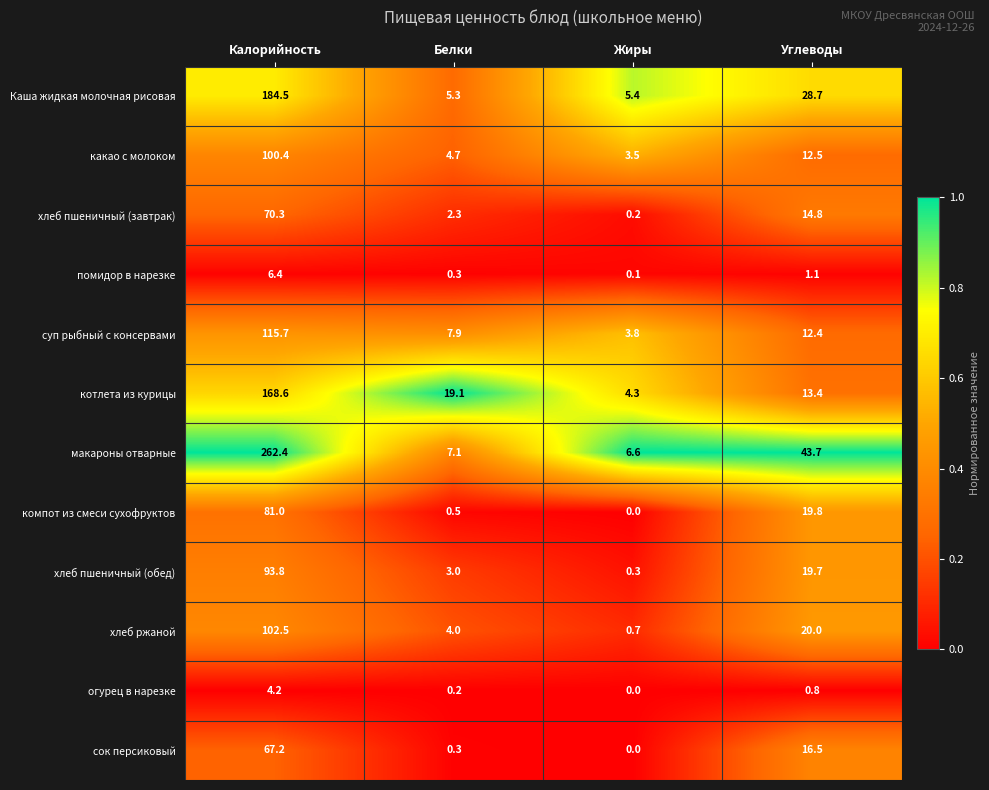

What is the difference between the highest and lowest values at Жиры?

6.6